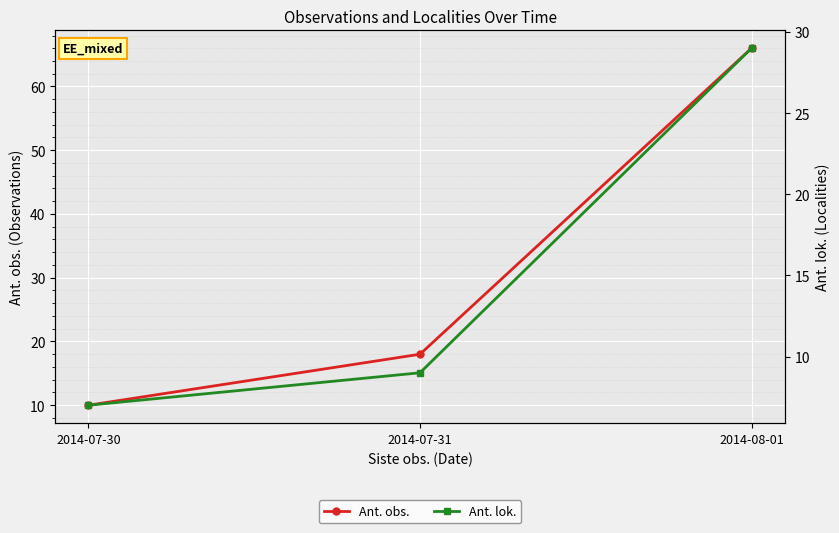

At which label does Ant. lok. first exceed 9?

2014-08-01